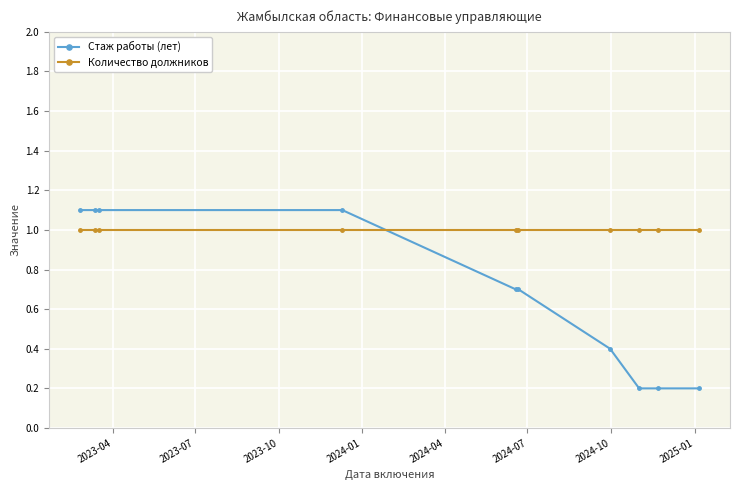

What is the value of the Количество должников point at the 8th from the left?

1.0